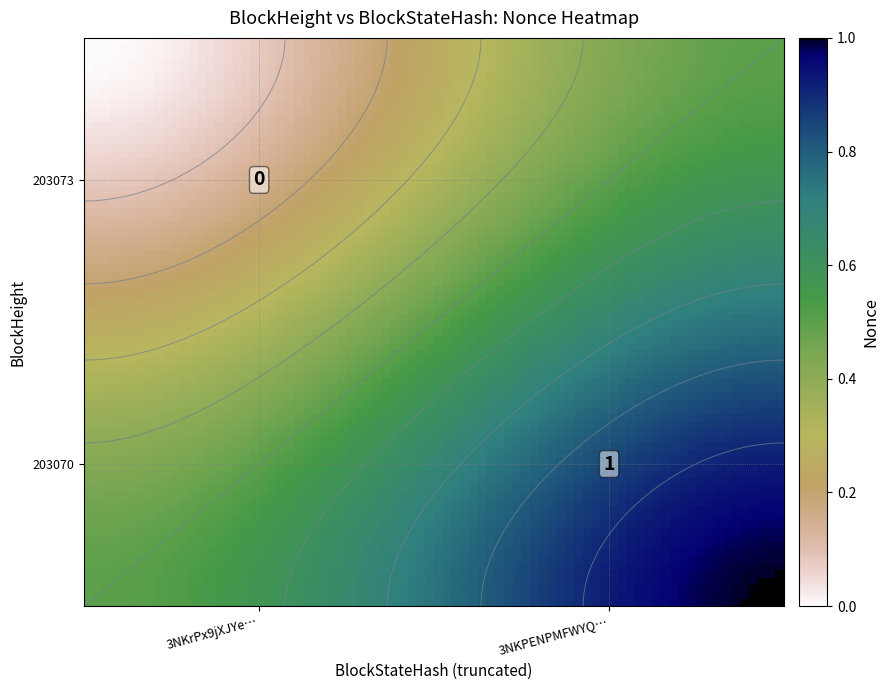

Rank the categories by 203073 value from highest to lowest.

1, 0